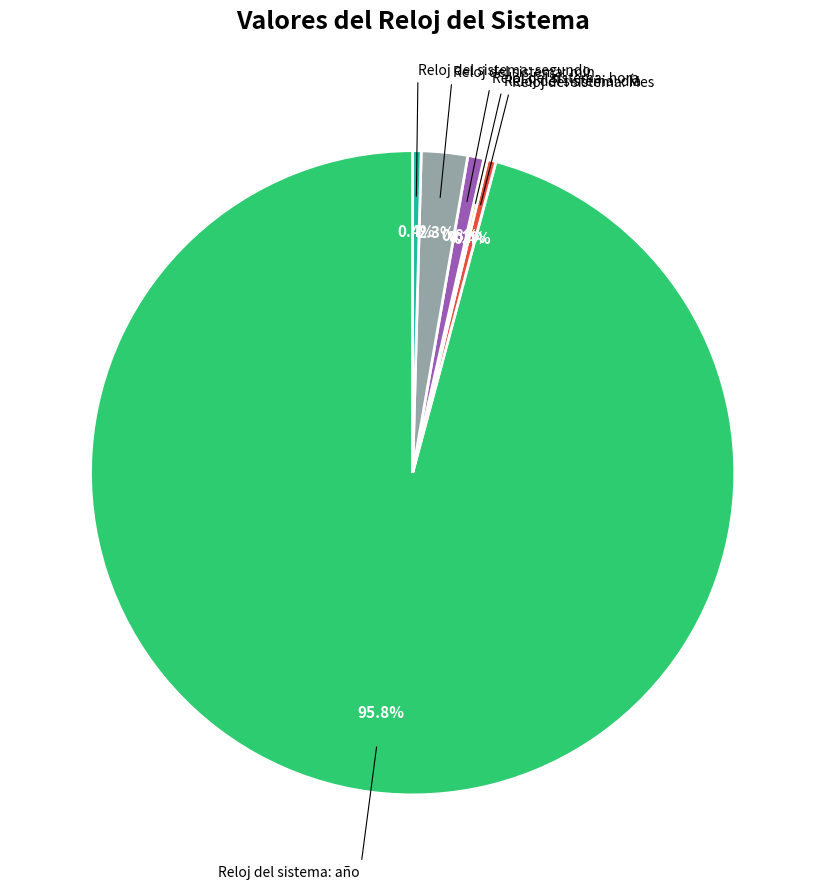

Is there any slice that represents more than half of the pie?

Yes